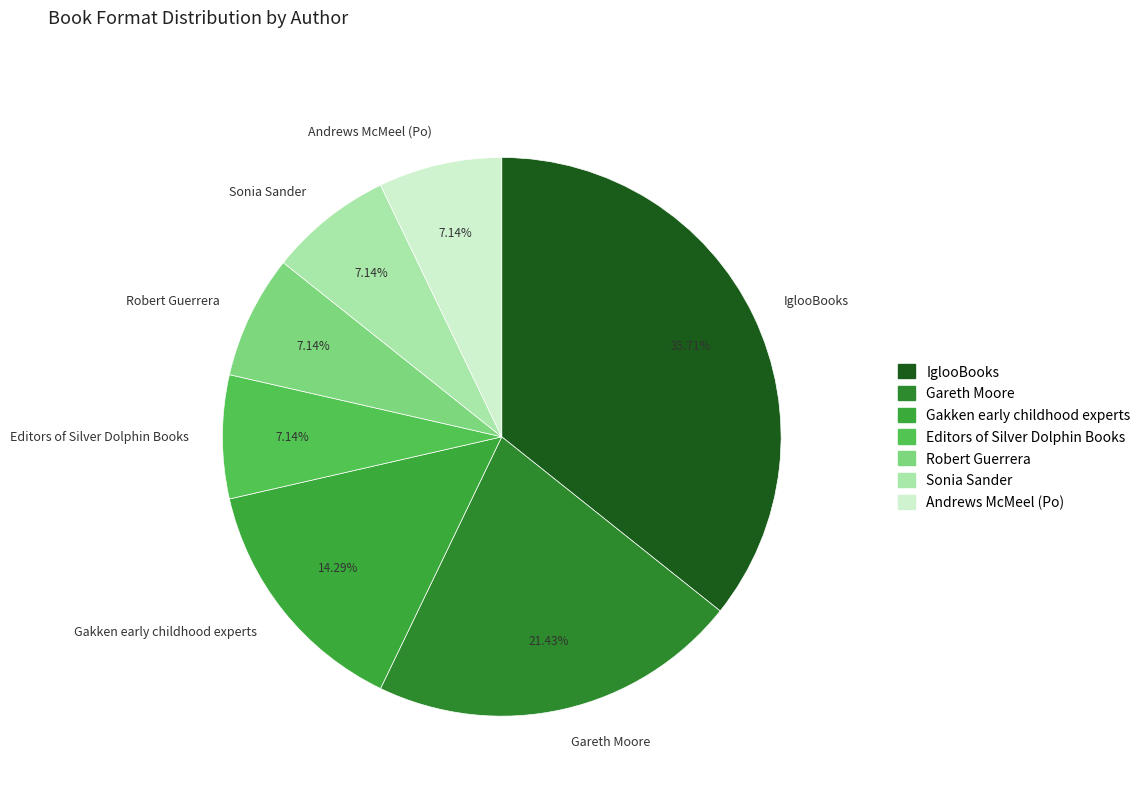

To the nearest percent, what portion does Andrews McMeel (Po) represent?

7%